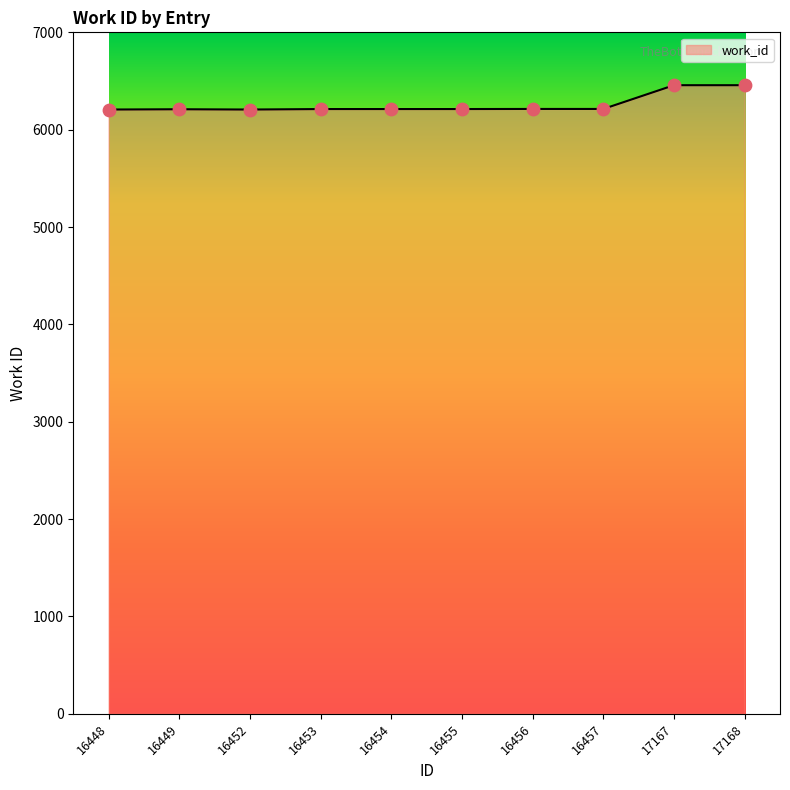

What is the ratio of the value at 16455 to the value at 16448?

1.0